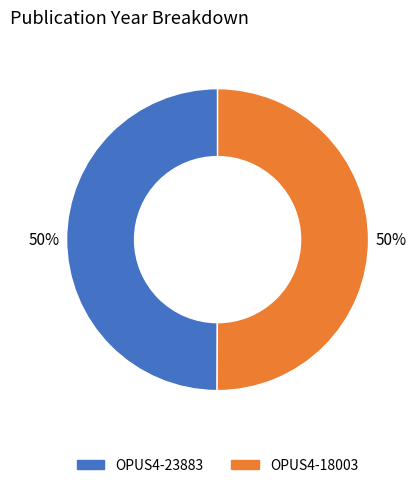

How many slices are in this pie chart?

2